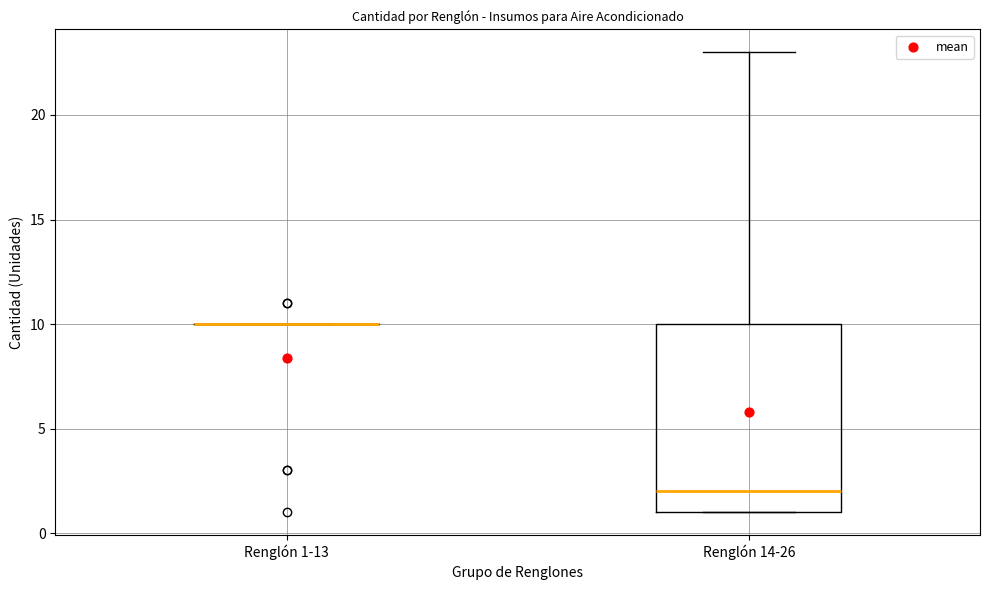

Reading left to right, read every box against the y-axis: the position of its median line, the range the box covers, and the ends of its whiskers. The values are not printed on the chart, so give them approximately, as read against the axis.

Renglón 1-13: box collapsed to a line at 10, whiskers 10 to 10
Renglón 14-26: median 2, box 1 to 10, whiskers 1 to 23